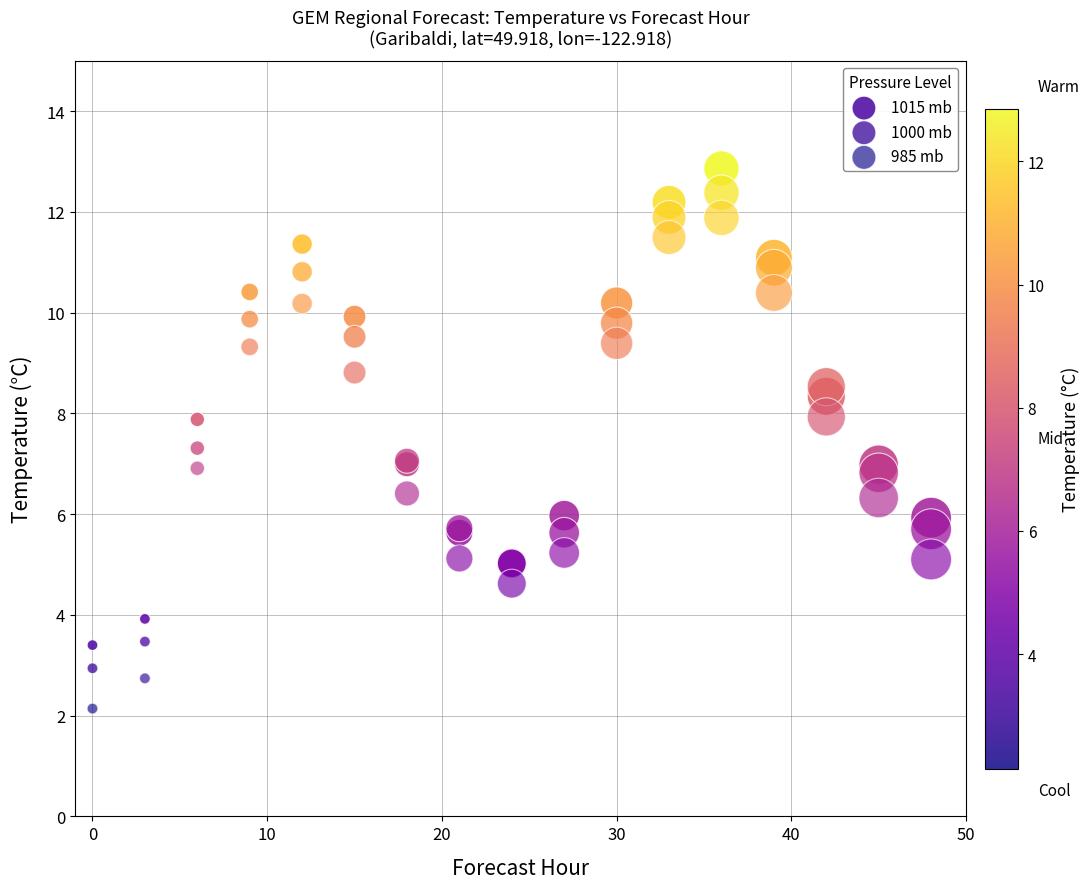

Which series reaches the minimum Y coordinate?

985 mb